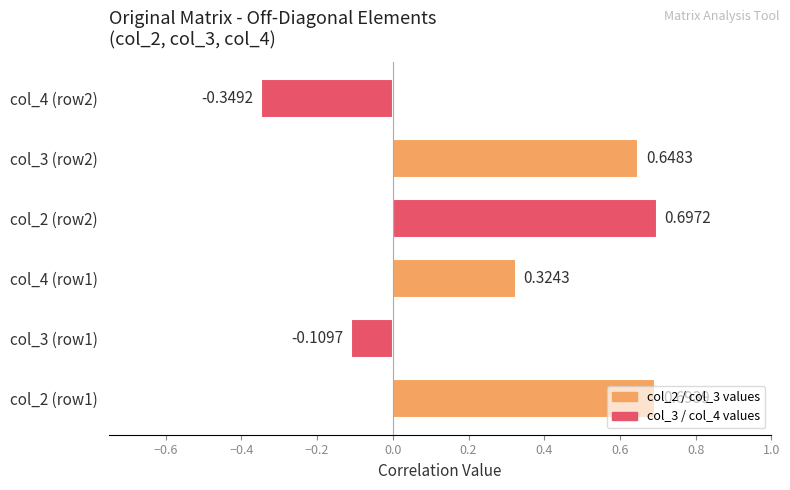

What is the maximum value for col_2?

0.7